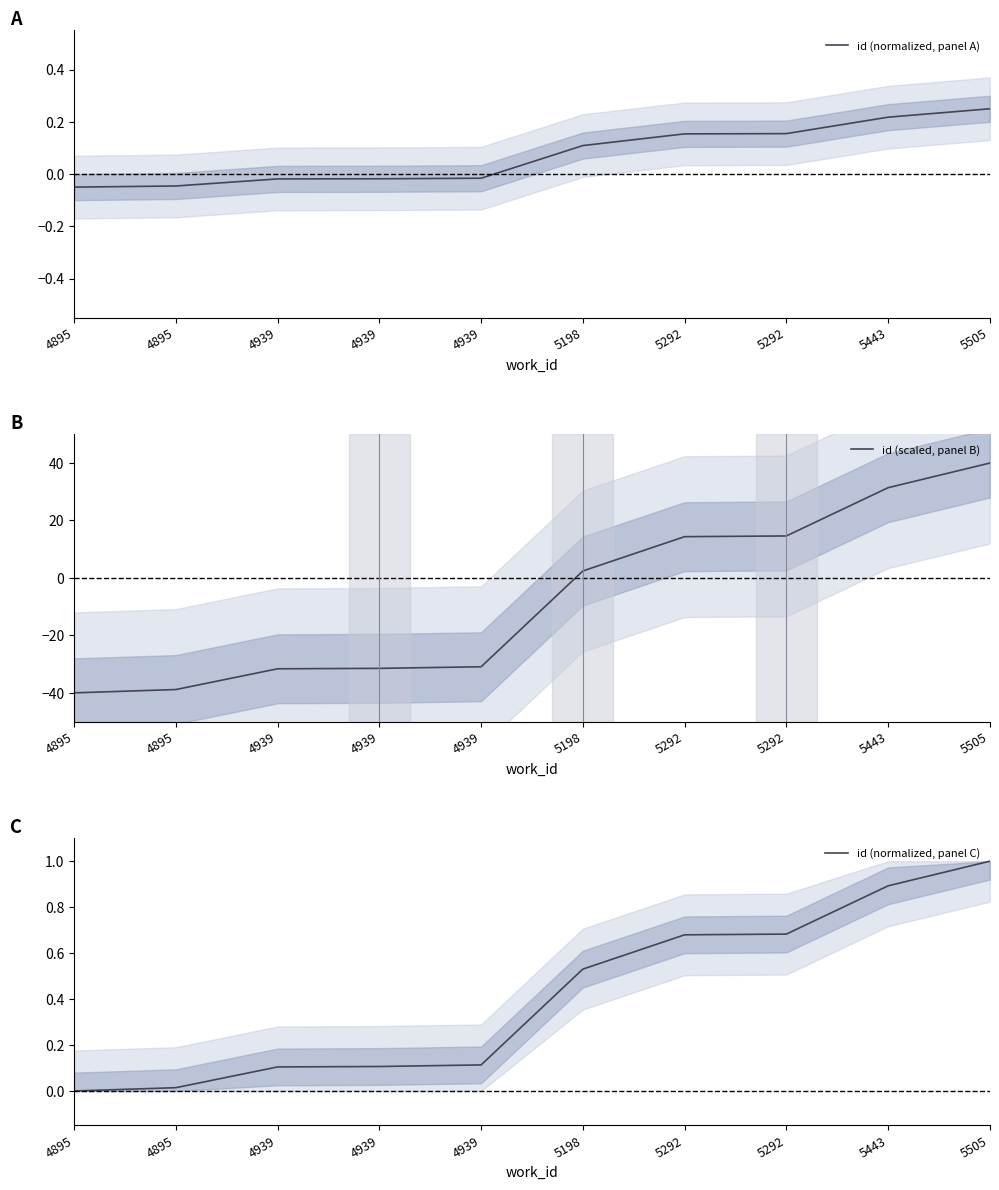

What is the difference between the maximum and minimum values in the id (scaled, panel B) series?

80.0